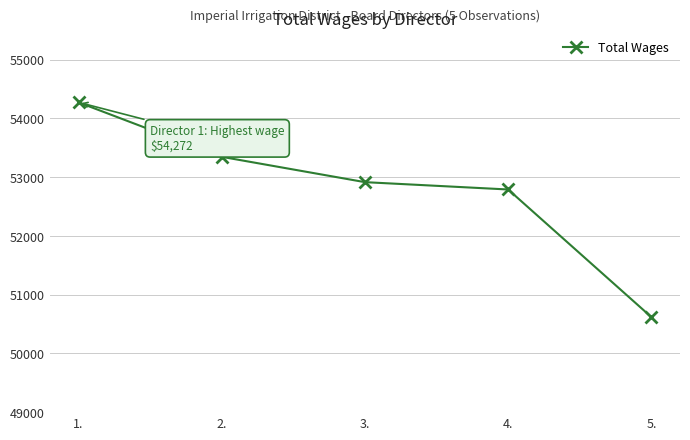

What is the change in value from 3. to 4.?

-125